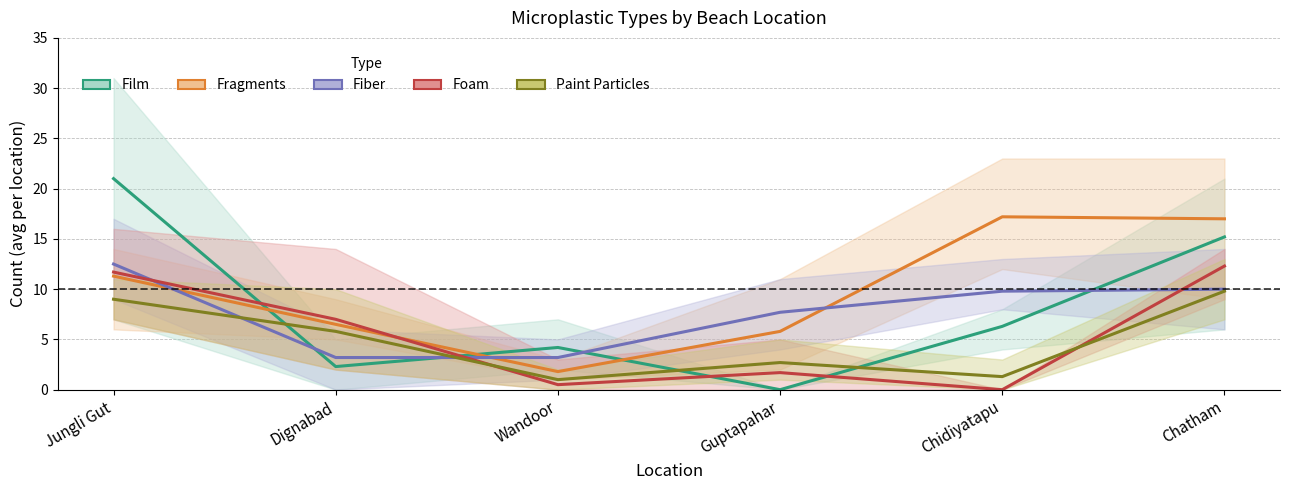

Does the chart have visible grid lines?

Yes